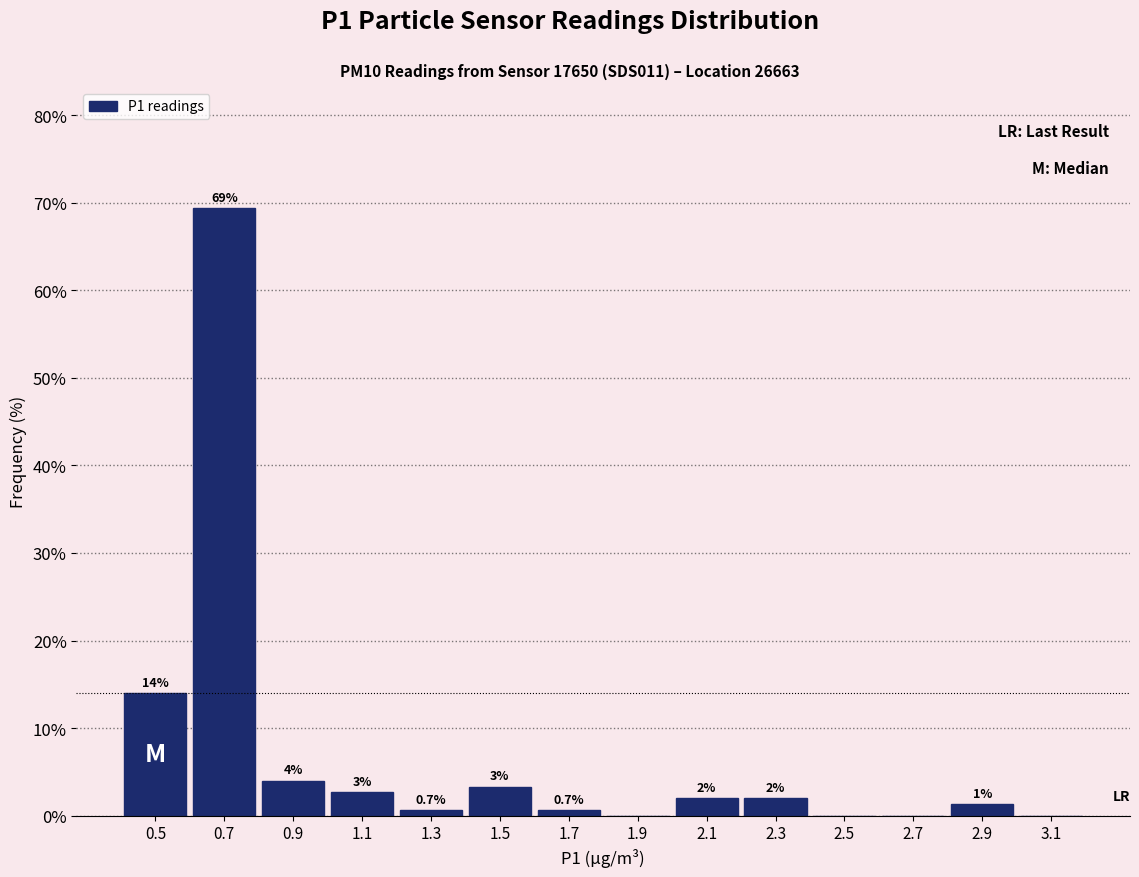

Which range on the x-axis has the tallest bar?

0.6 to 0.8